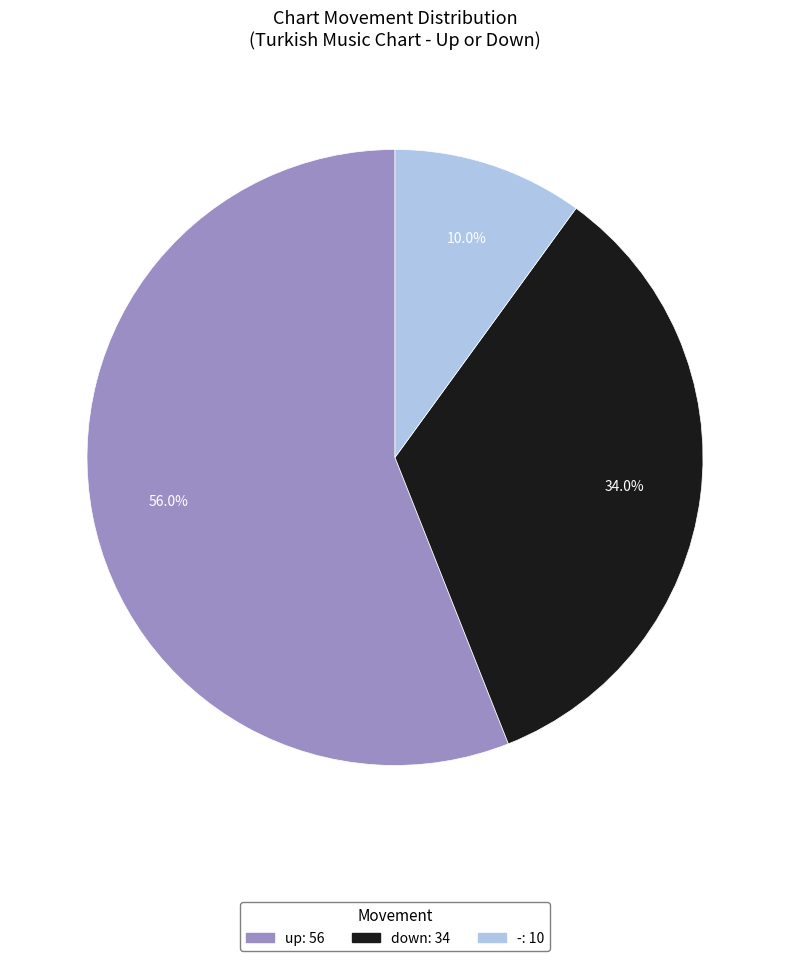

Count the number of slices in the pie.

3